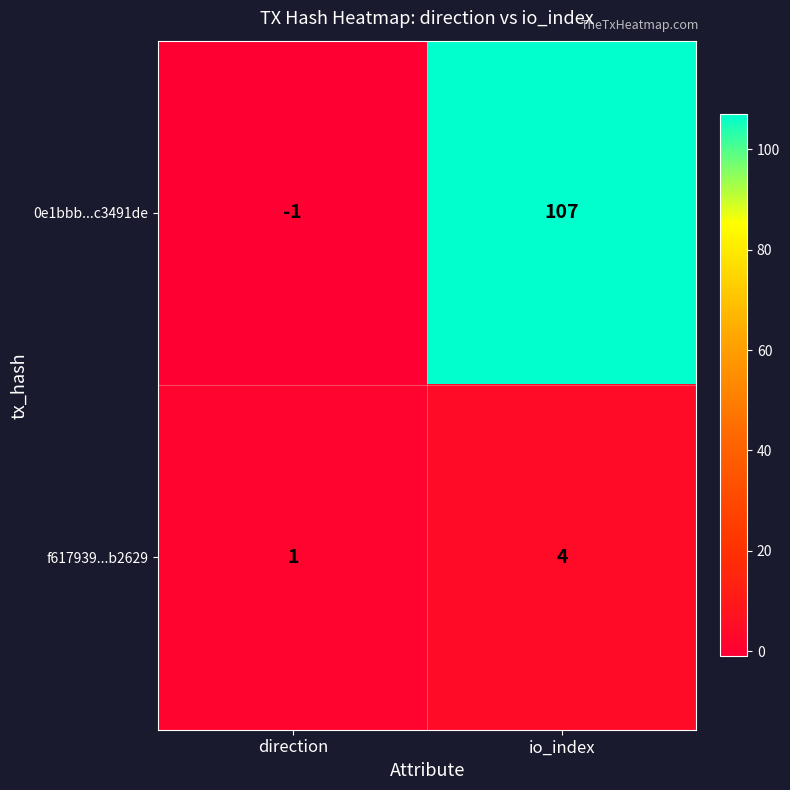

Where is 0e1bbb...c3491de nearest to the value 53?

direction